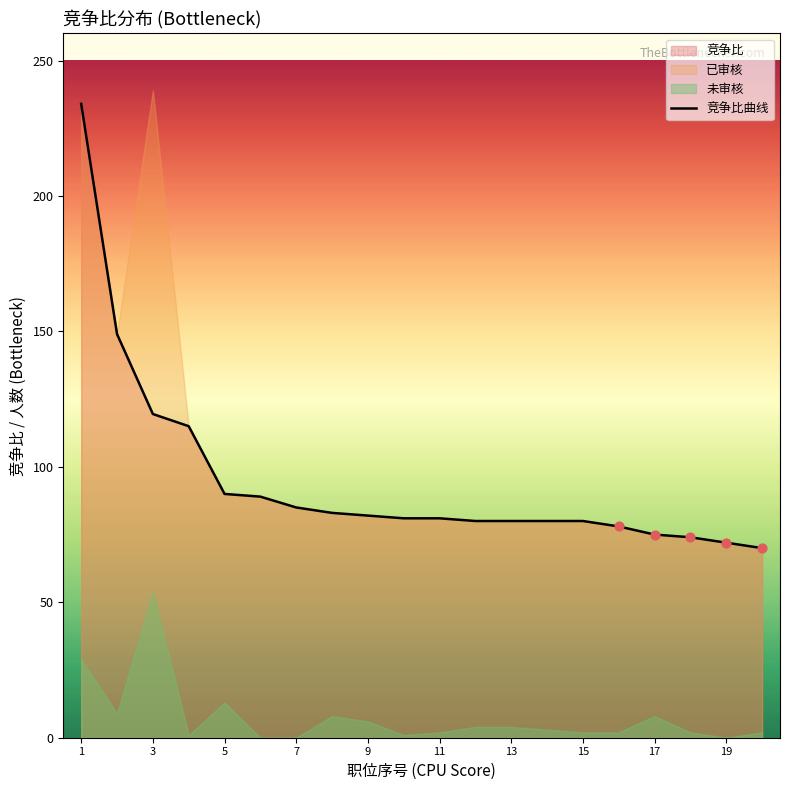

The value of 竞争比曲线 at 9 is 82.0. True or false?

True